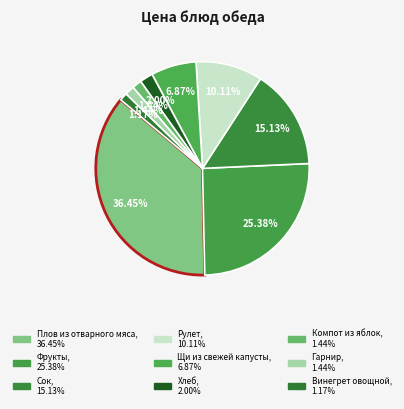

How many slices are in this pie chart?

9